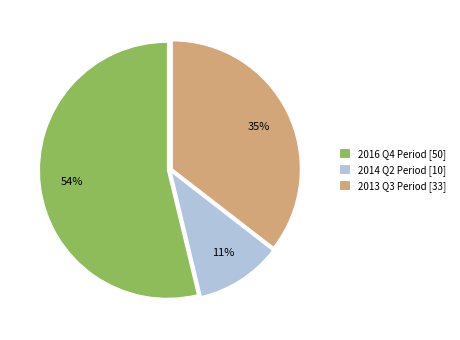

Rank the categories by value from lowest to highest.

2014 Q2 Period [10], 2013 Q3 Period [33], 2016 Q4 Period [50]